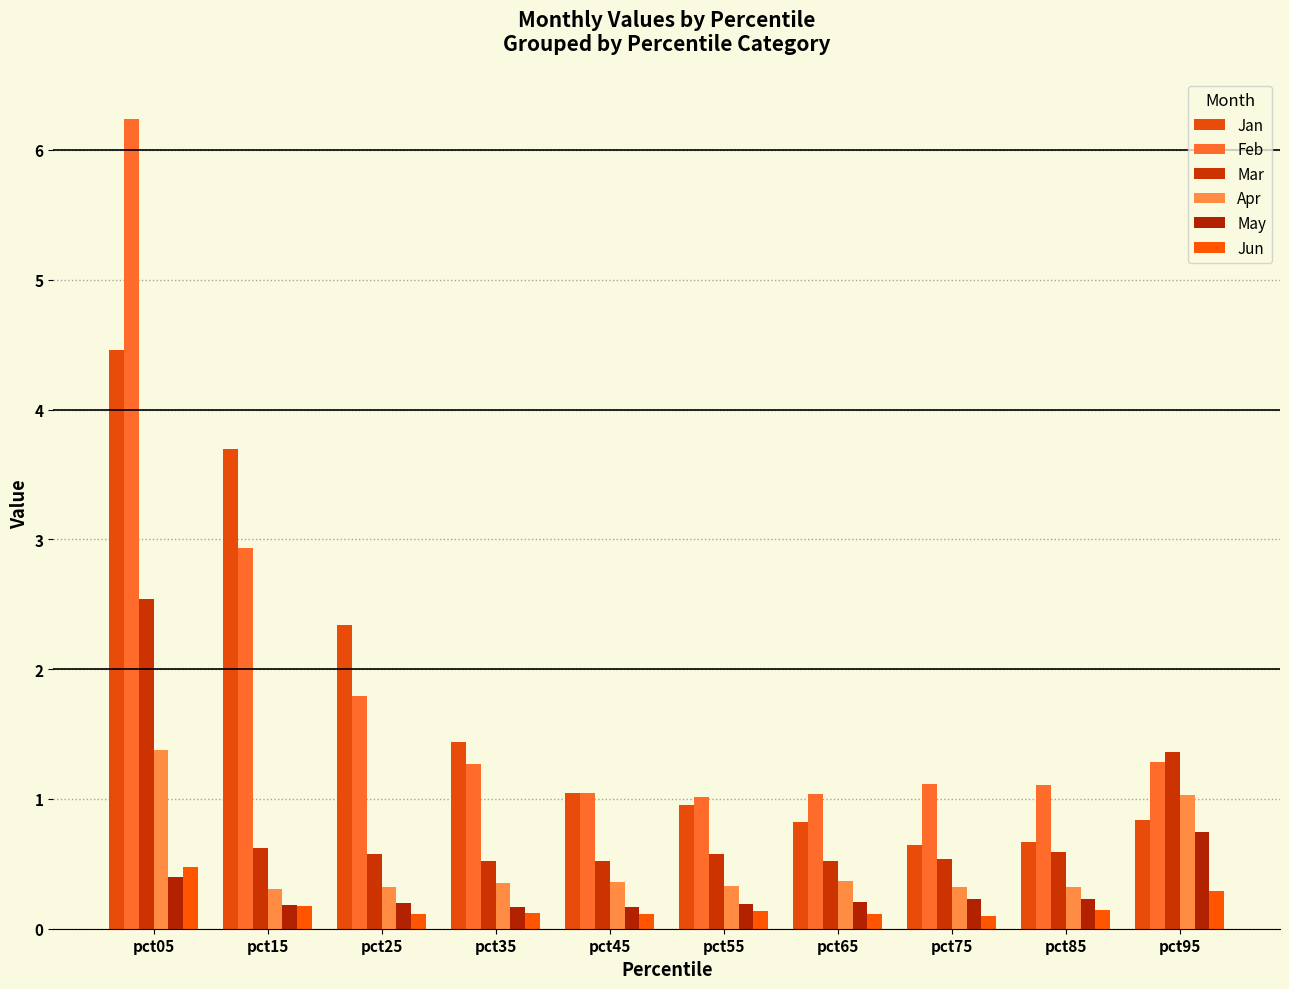

What is the total value across all series at pct25?

5.3